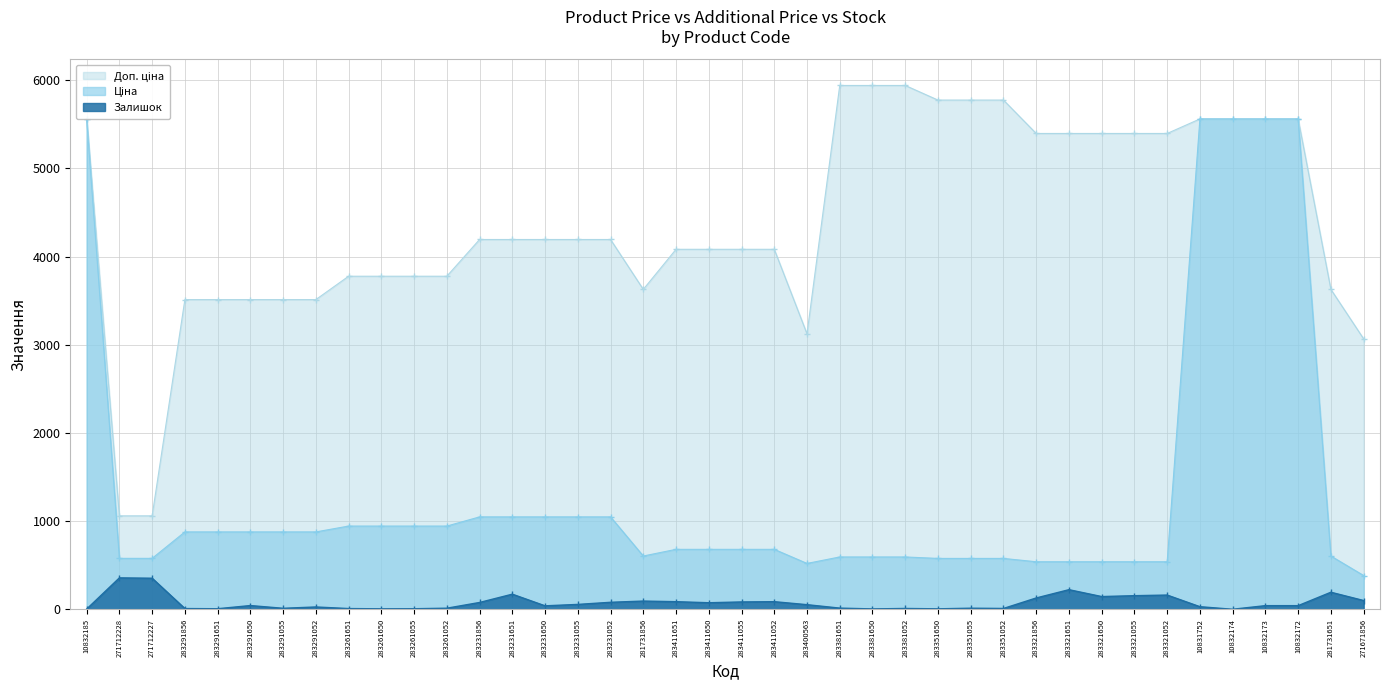

What is the average value of the Доп. ціна series?

4386.3